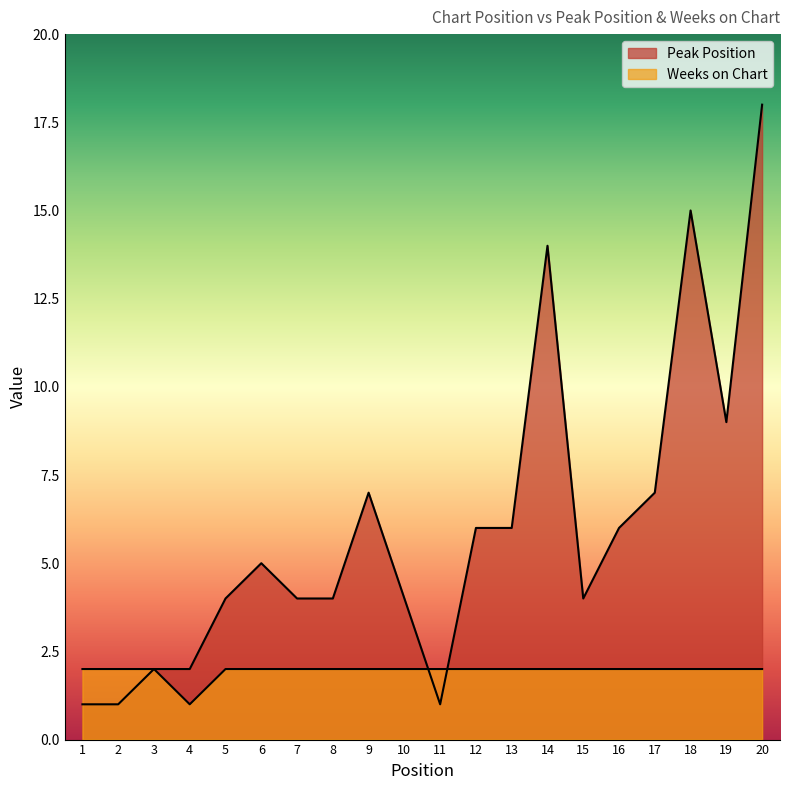

List the series in order of their peak value, lowest first.

Weeks on Chart, Peak Position